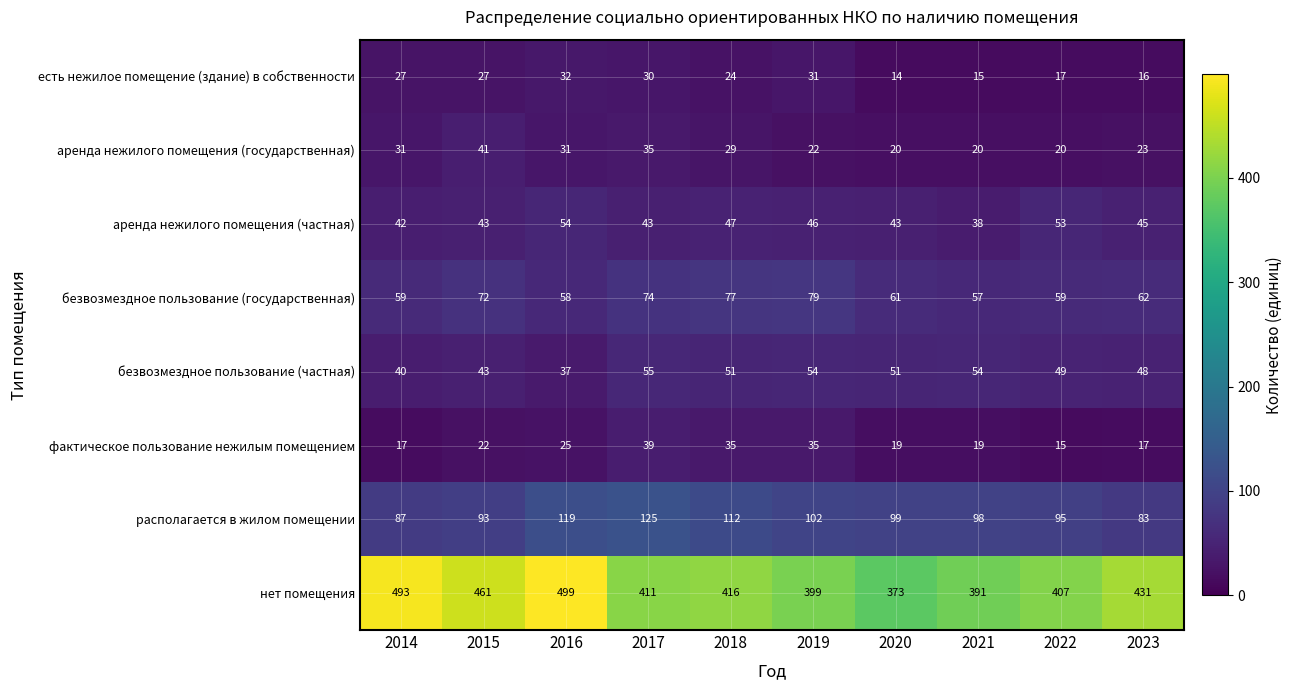

What is the highest value of the аренда нежилого помещения (частная) series?

54